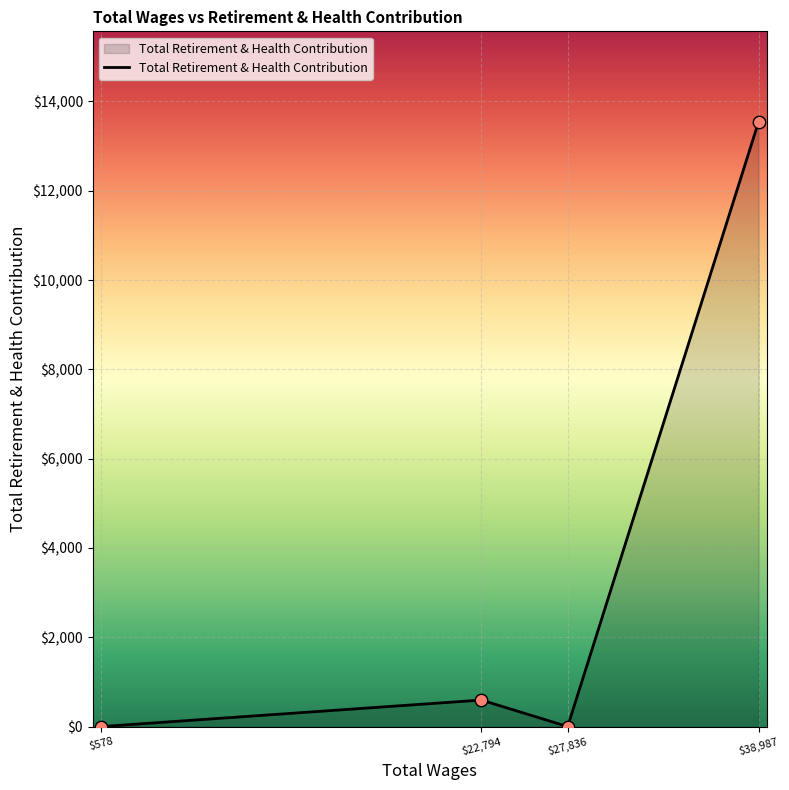

How many interior local valleys (lower than both neighbors) does the data have?

1